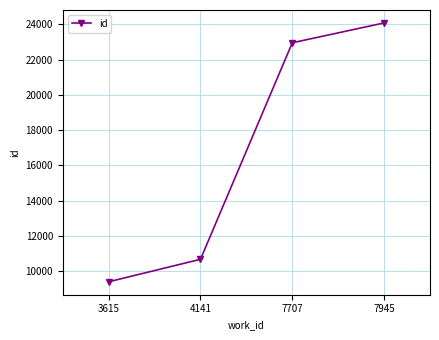

What is the average value?

16775